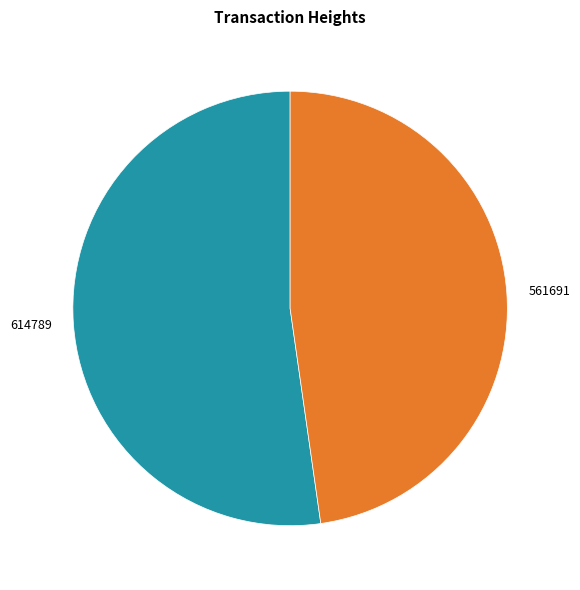

Combined, do 614789 and 561691 account for over 50%?

Yes